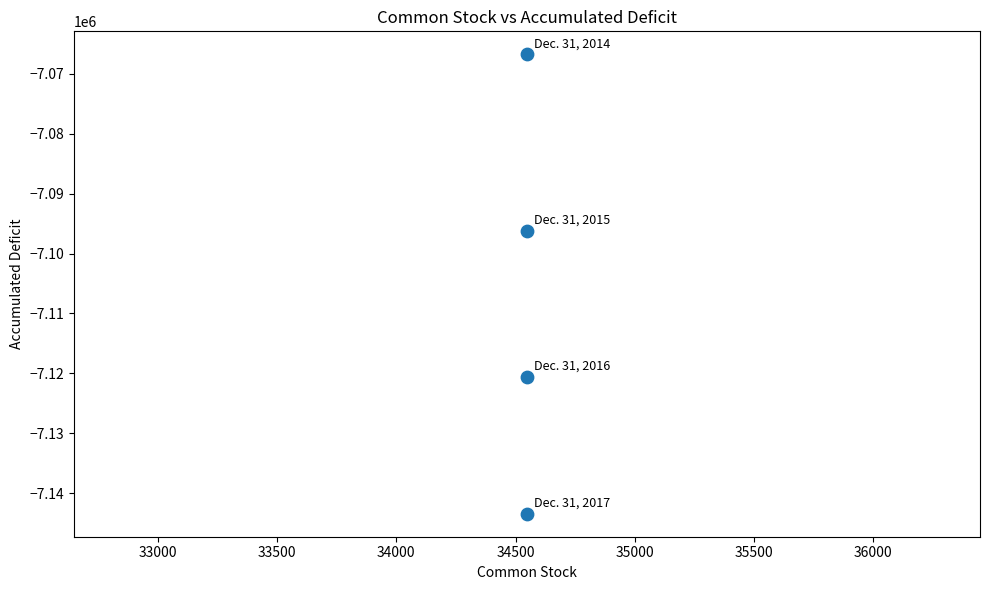

What Y value in the scatter plot is closest to -7105090?

-7096223